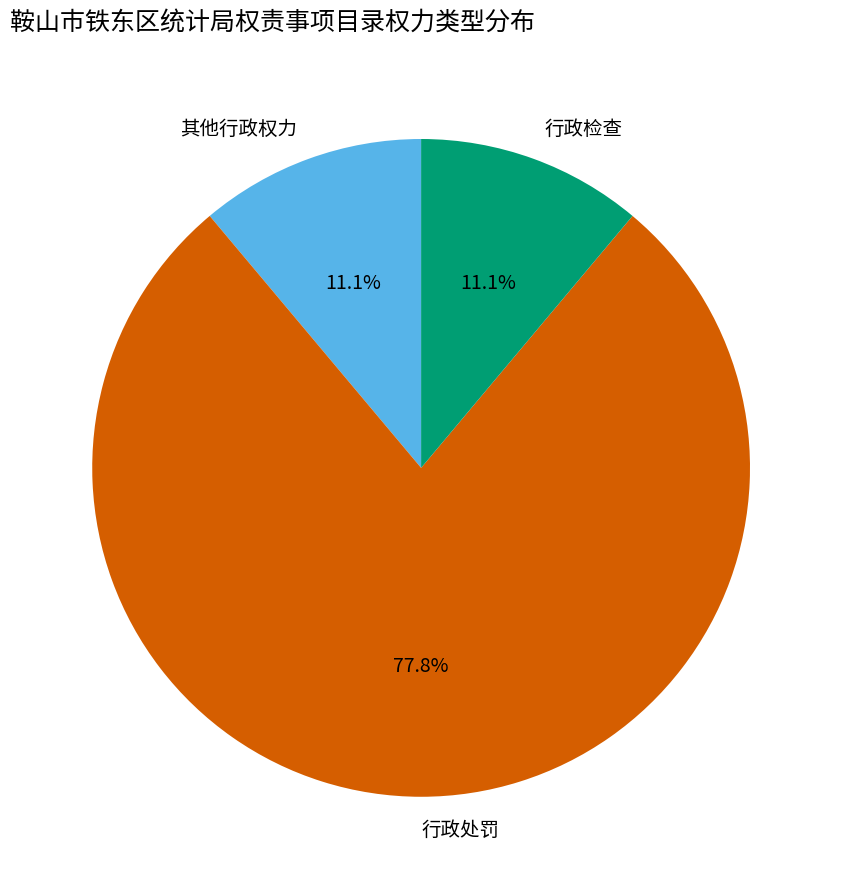

Is it true that 行政处罚 is 87% of the pie?

False